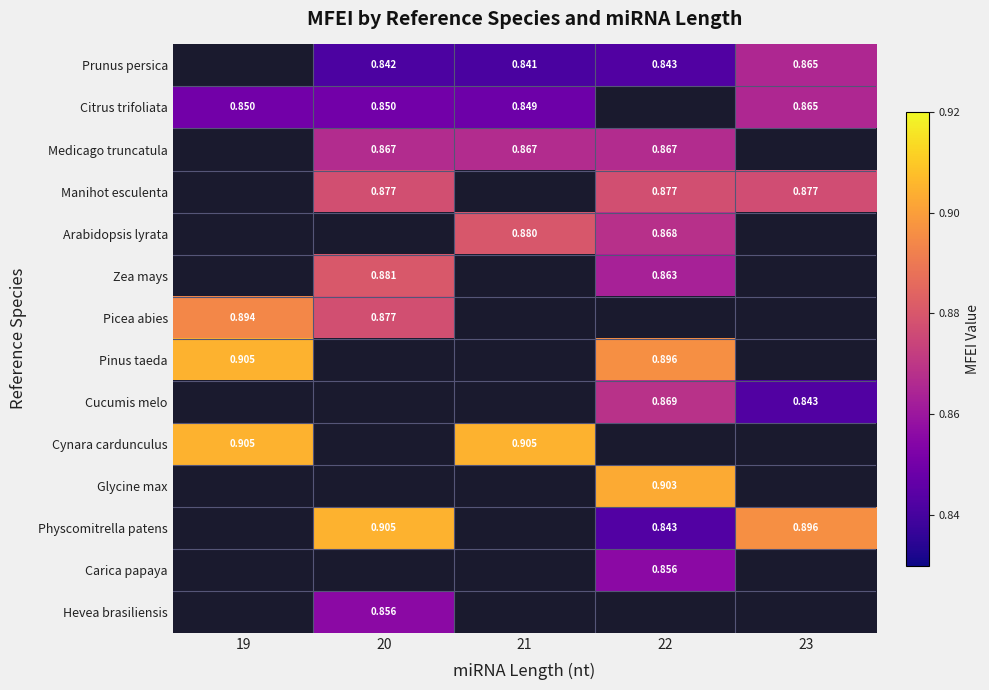

Is the value of Manihot esculenta at 22 greater than the value of Cucumis melo at 23?

Yes